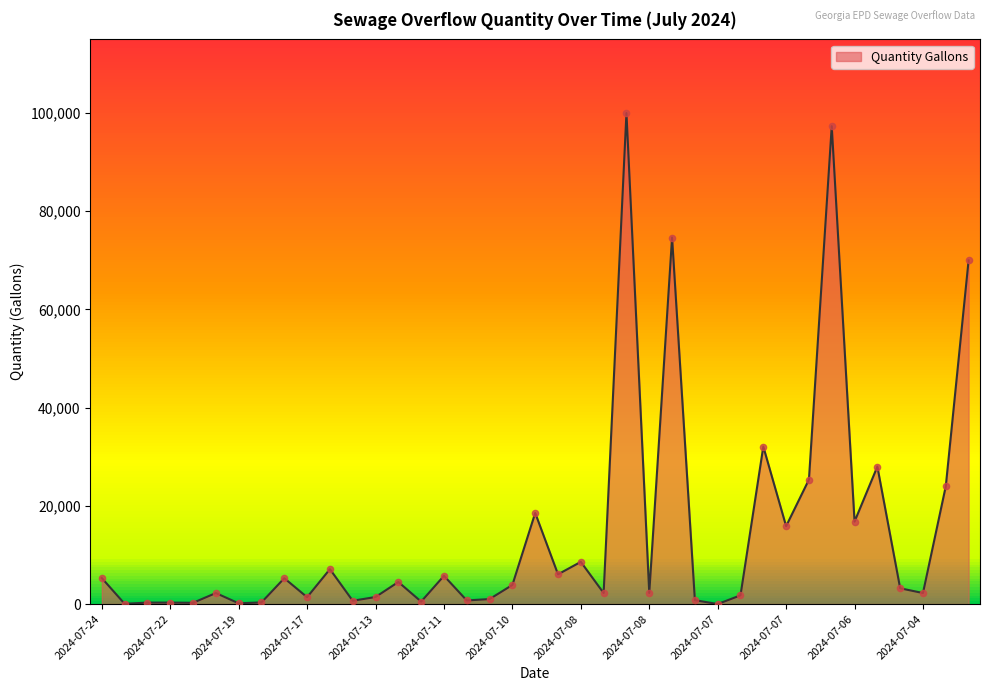

Which has a higher value, 2024-07-19 or 2024-07-15?

2024-07-15